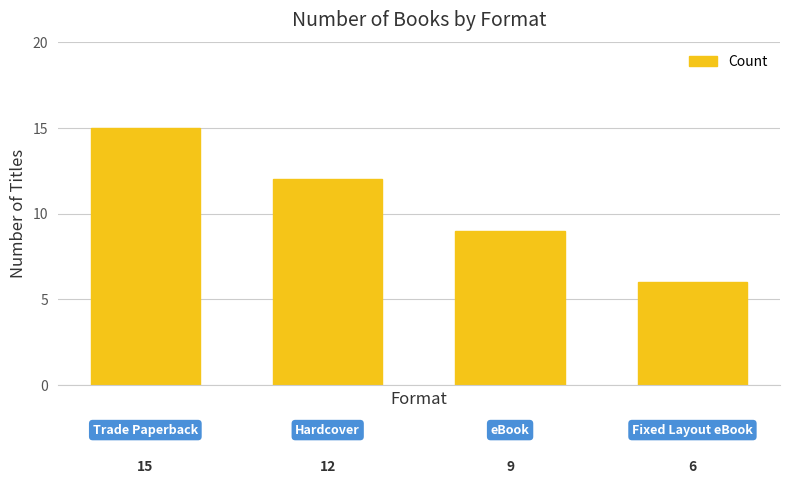

What is the greatest value displayed?

15